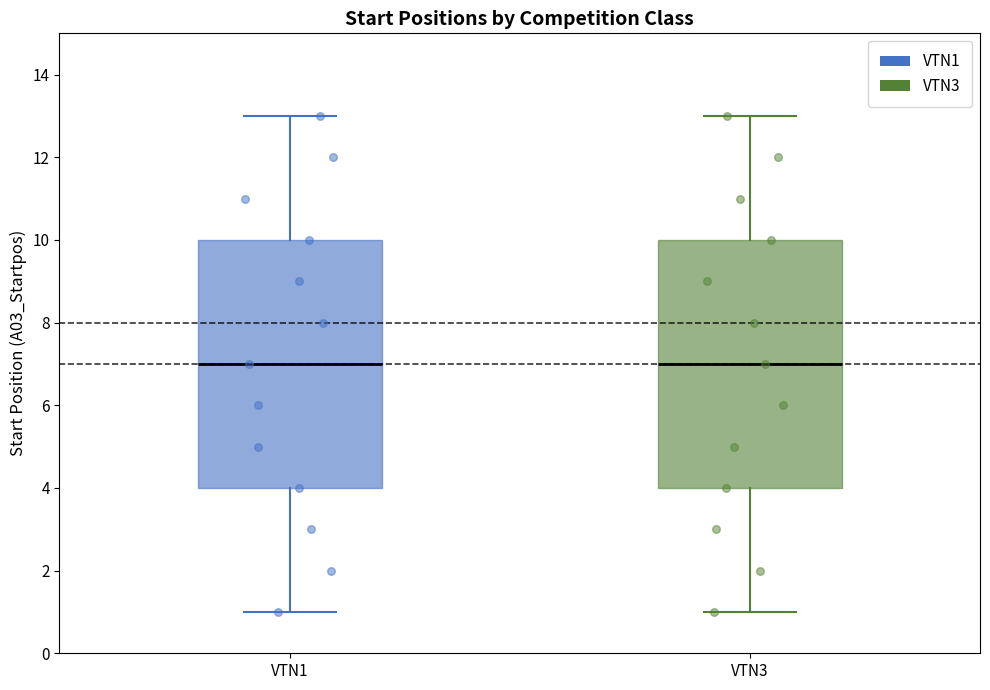

Reading left to right, read every box against the y-axis: the position of its median line, the range the box covers, and the ends of its whiskers. The values are not printed on the chart, so give them approximately, as read against the axis.

VTN1: median 7, box 4 to 10, whiskers 1 to 13
VTN3: median 7, box 4 to 10, whiskers 1 to 13